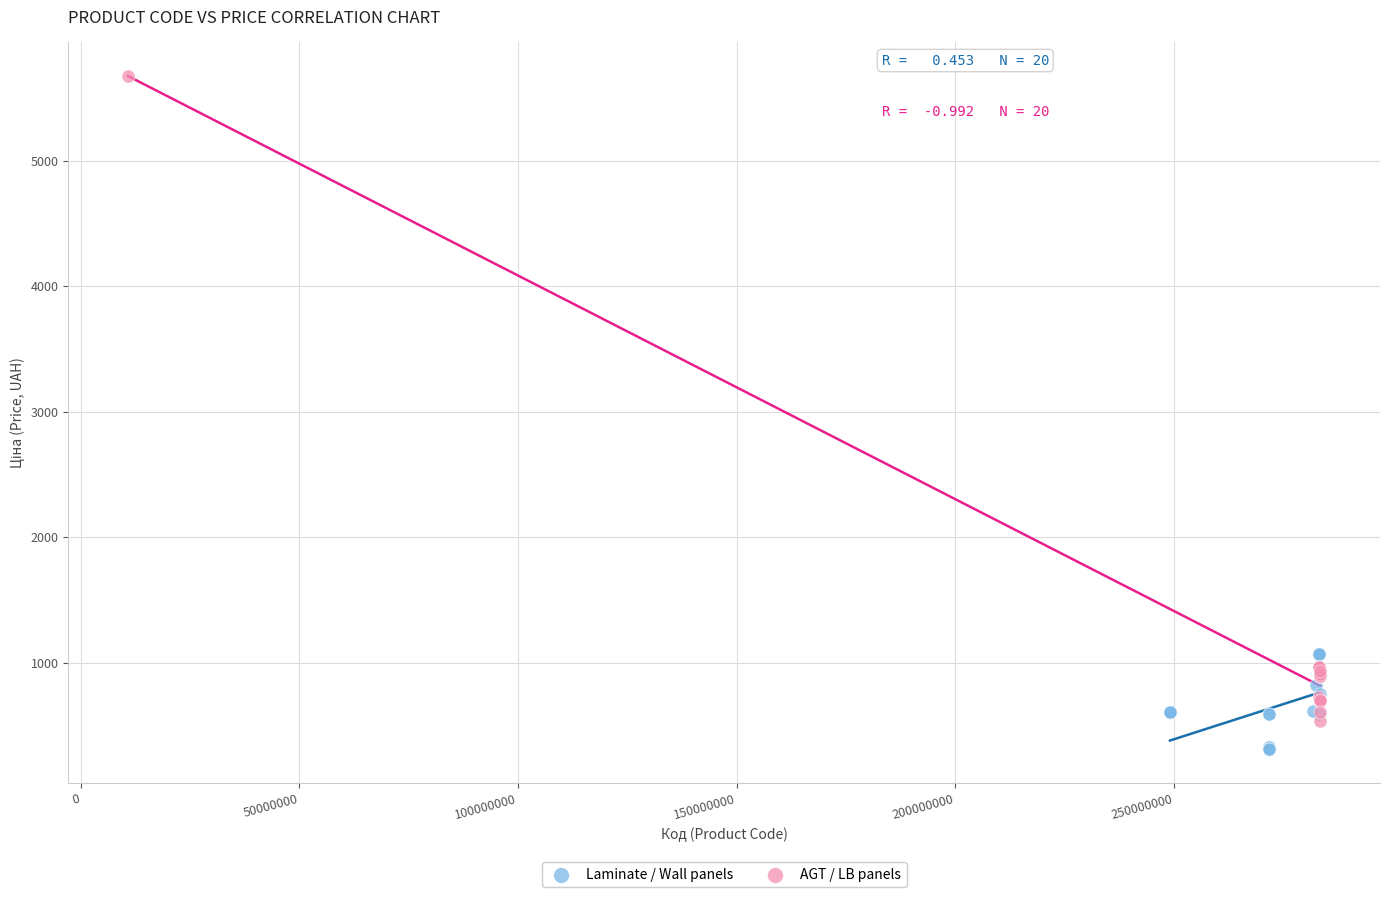

Which series has the largest Y range (max minus min)?

AGT / LB panels